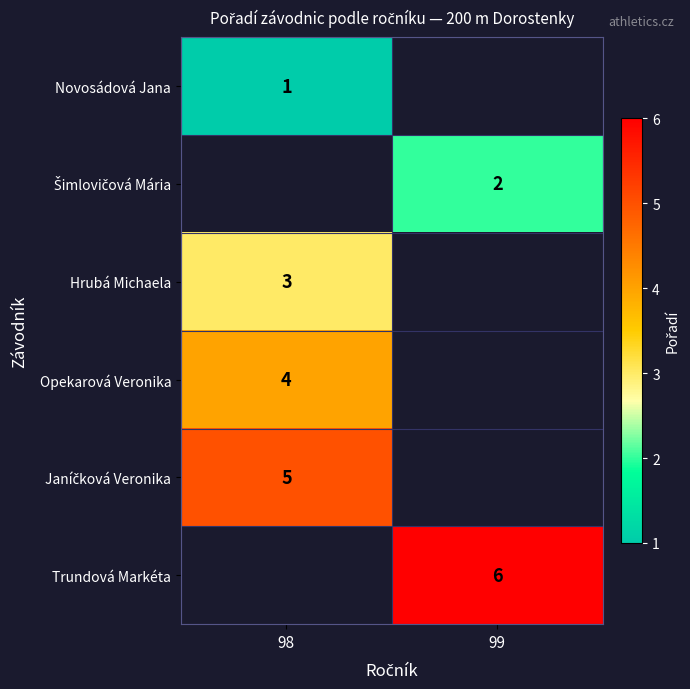

Count the number of categories in the chart.

2